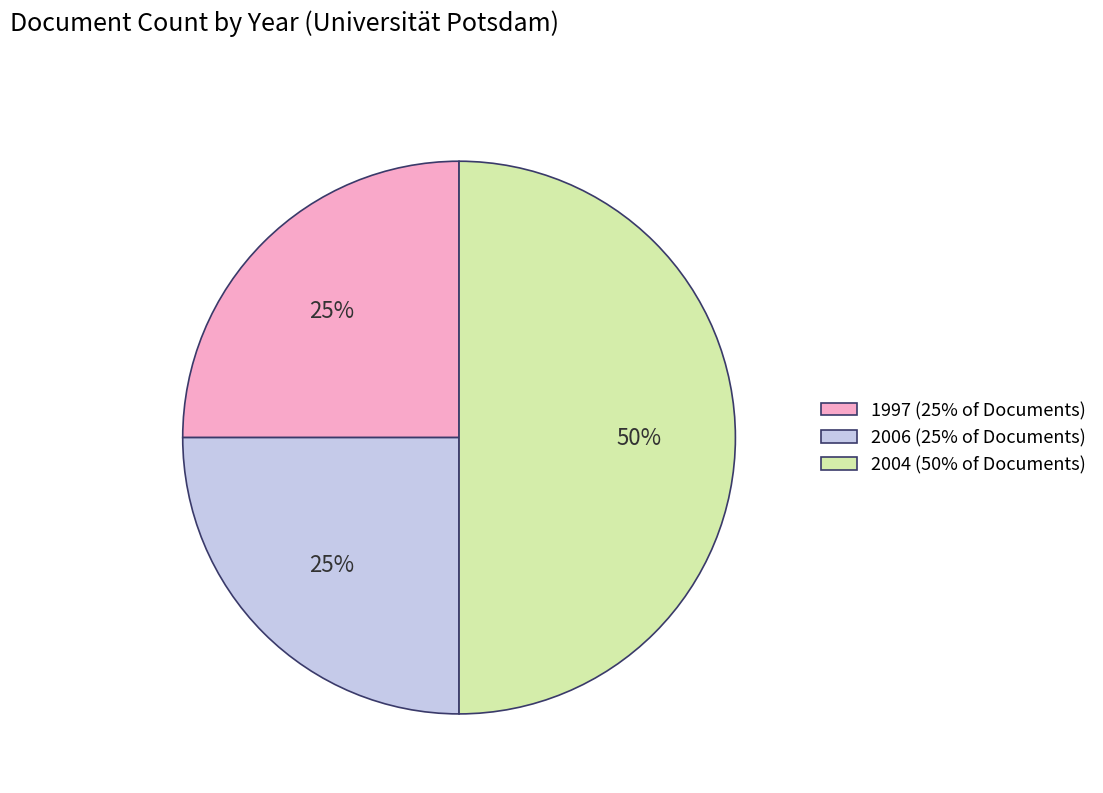

What is the largest slice in the pie chart?

2004 (50% of Documents)